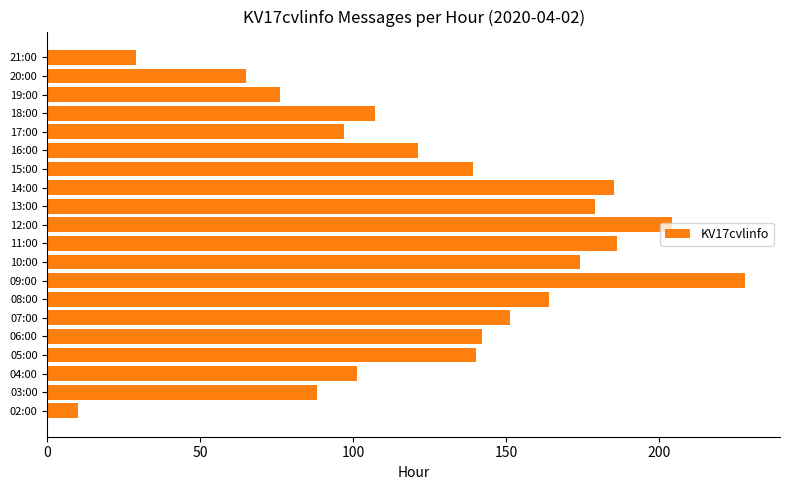

What is the change in value from 13:00 to 18:00?

-72